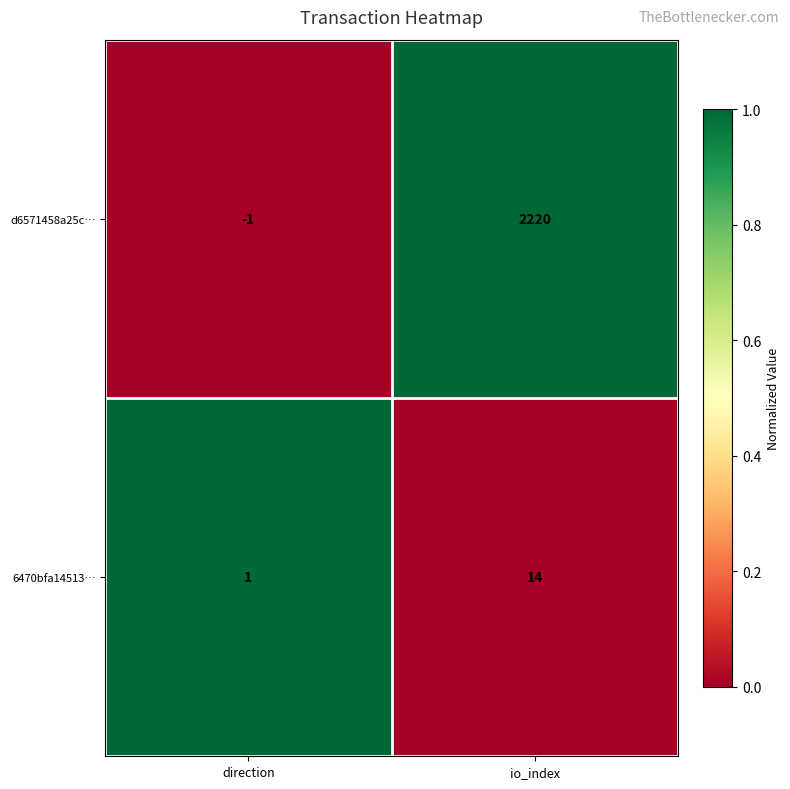

Count the number of data series in this chart.

2